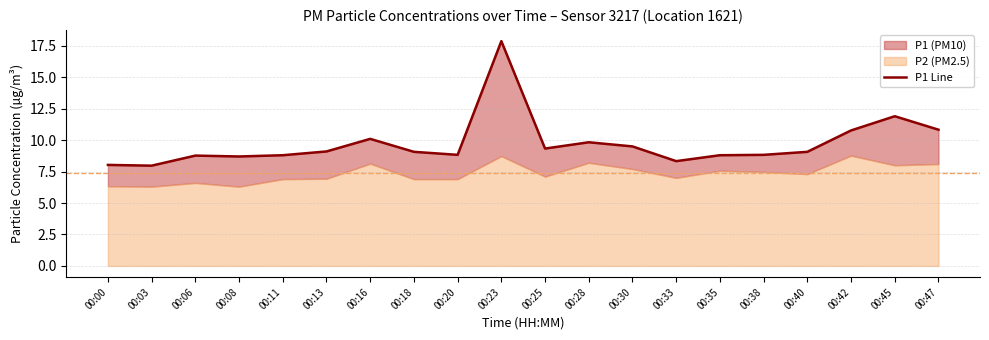

The value at 00:20 is 13.8. True or false?

False